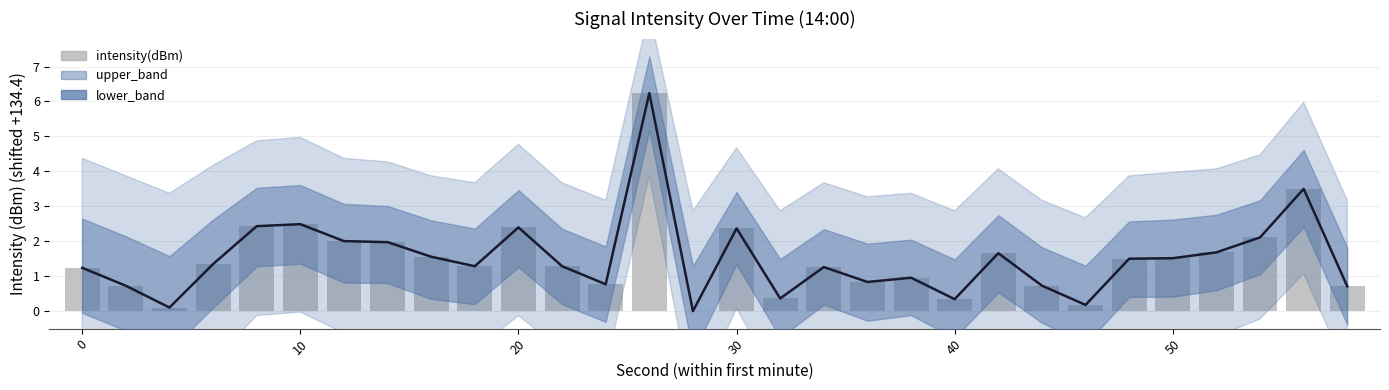

How many values are above zero?

29